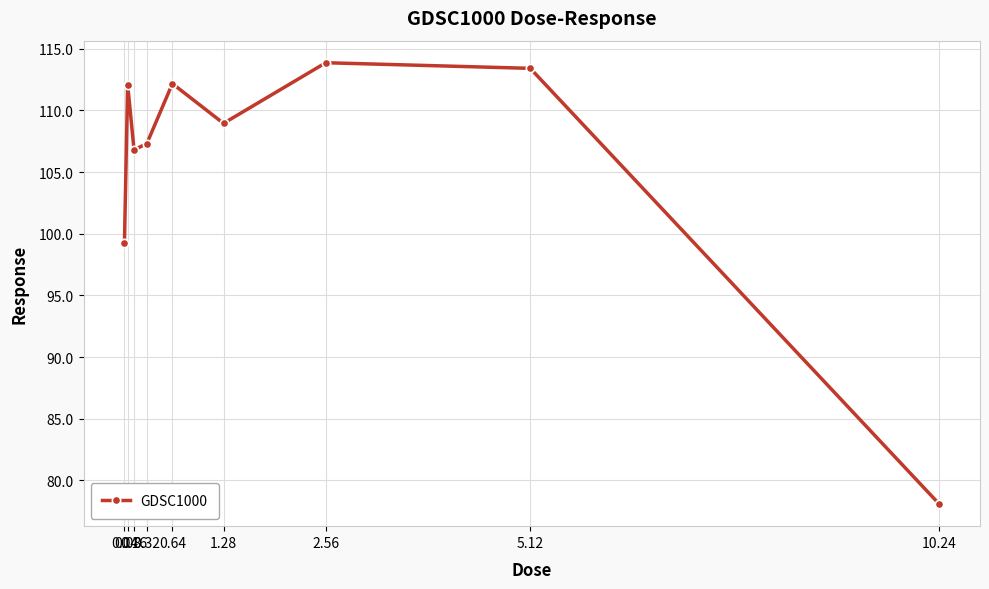

True or false: the data shows 142.0 at 0.32.

False